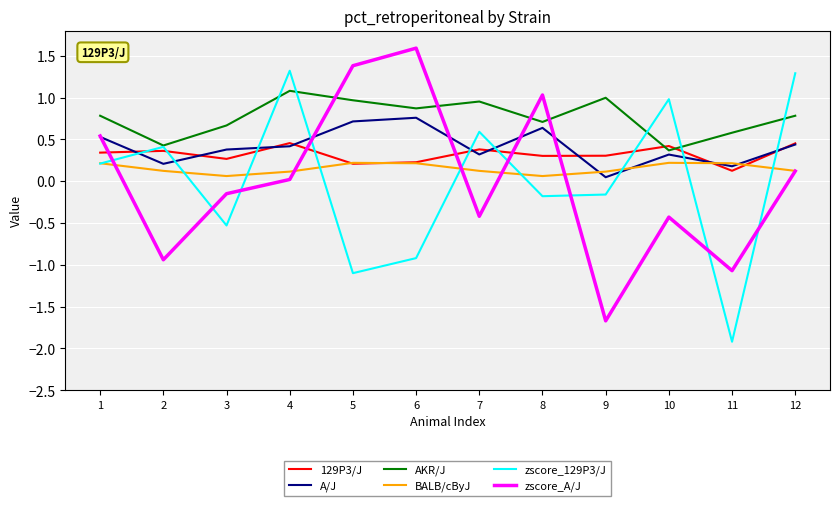

What is the spread (max minus min) of values at 2?

1.4